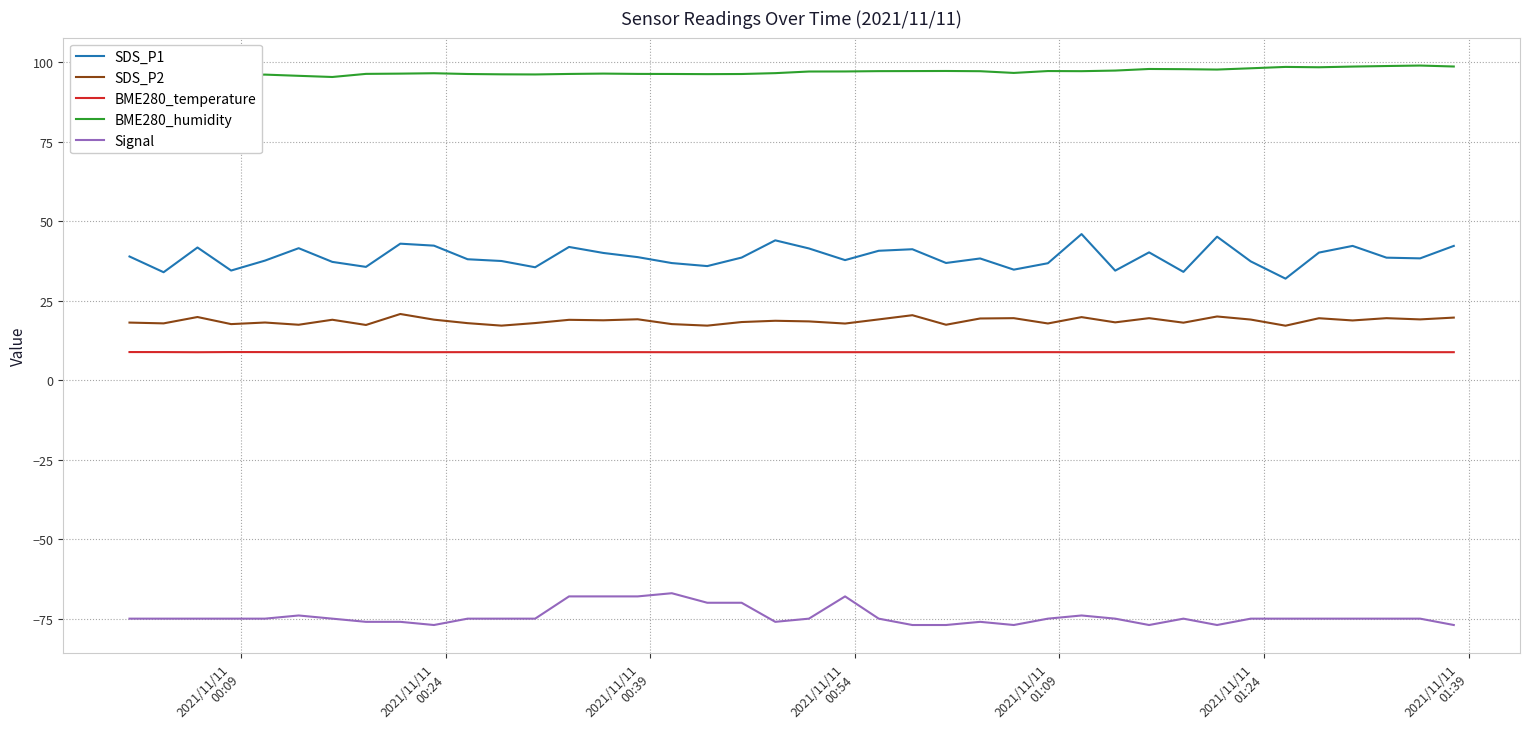

True or false: Signal and SDS_P2 intersect in this chart.

False